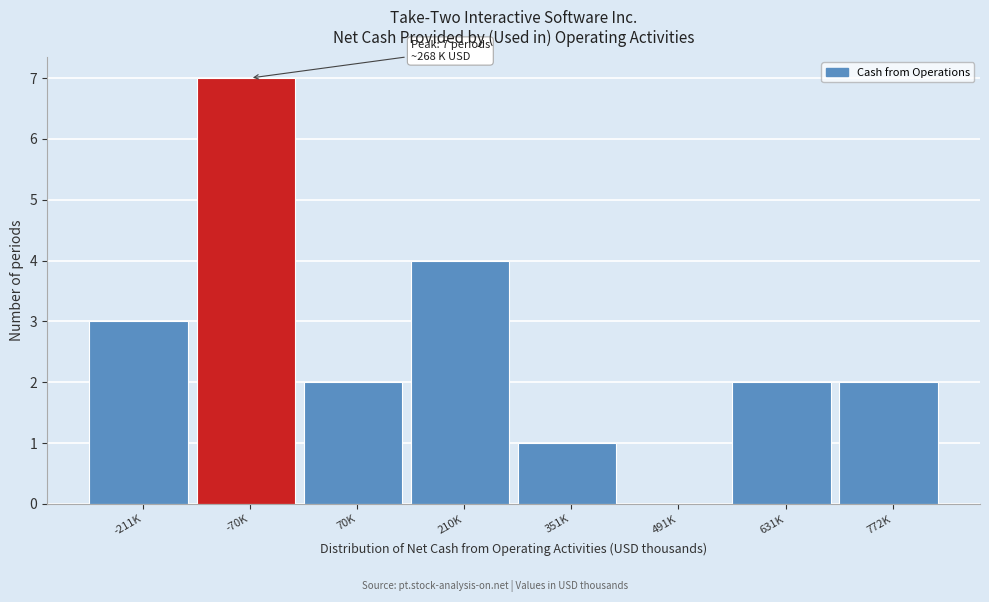

Reading right to left, transcribe all the data shown in this chart.

772K=2	631K=2	491K=0	351K=1	210K=4	70K=2	-70K=7	-211K=3